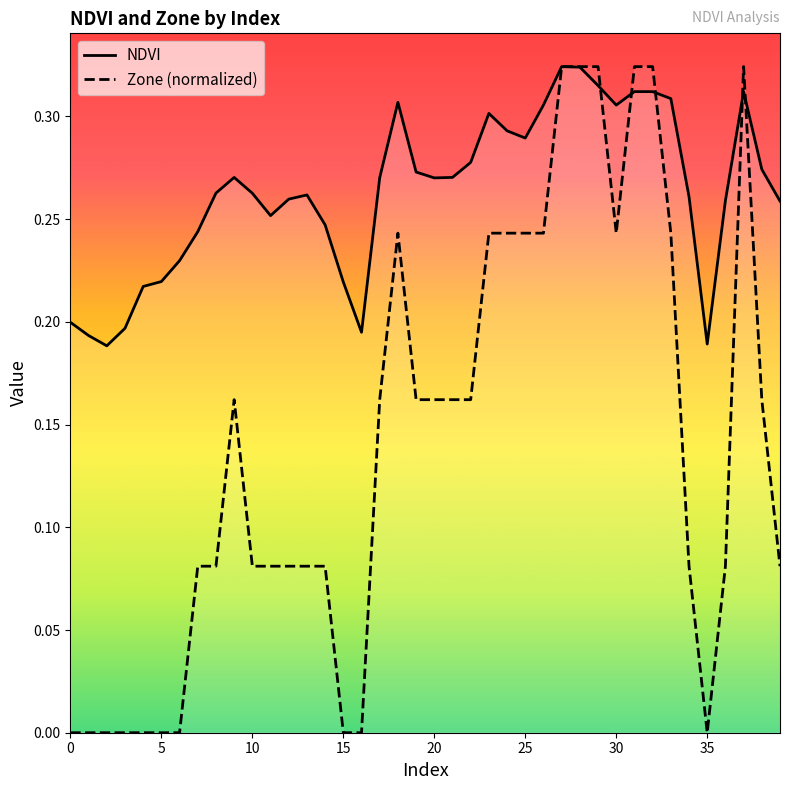

What is the difference between the Zone values at 18 and 28?

0.1